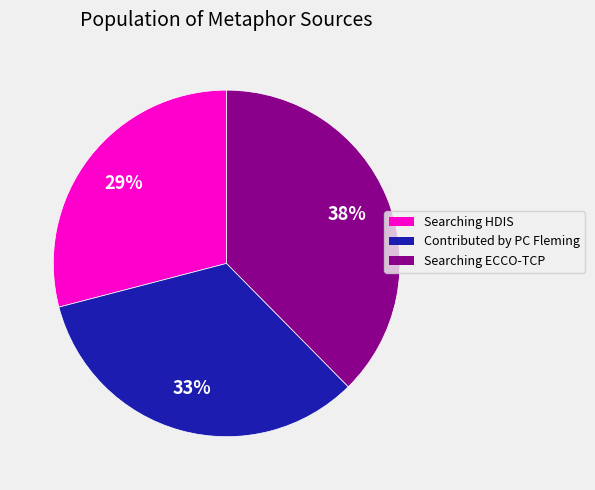

Count the number of slices in the pie.

3